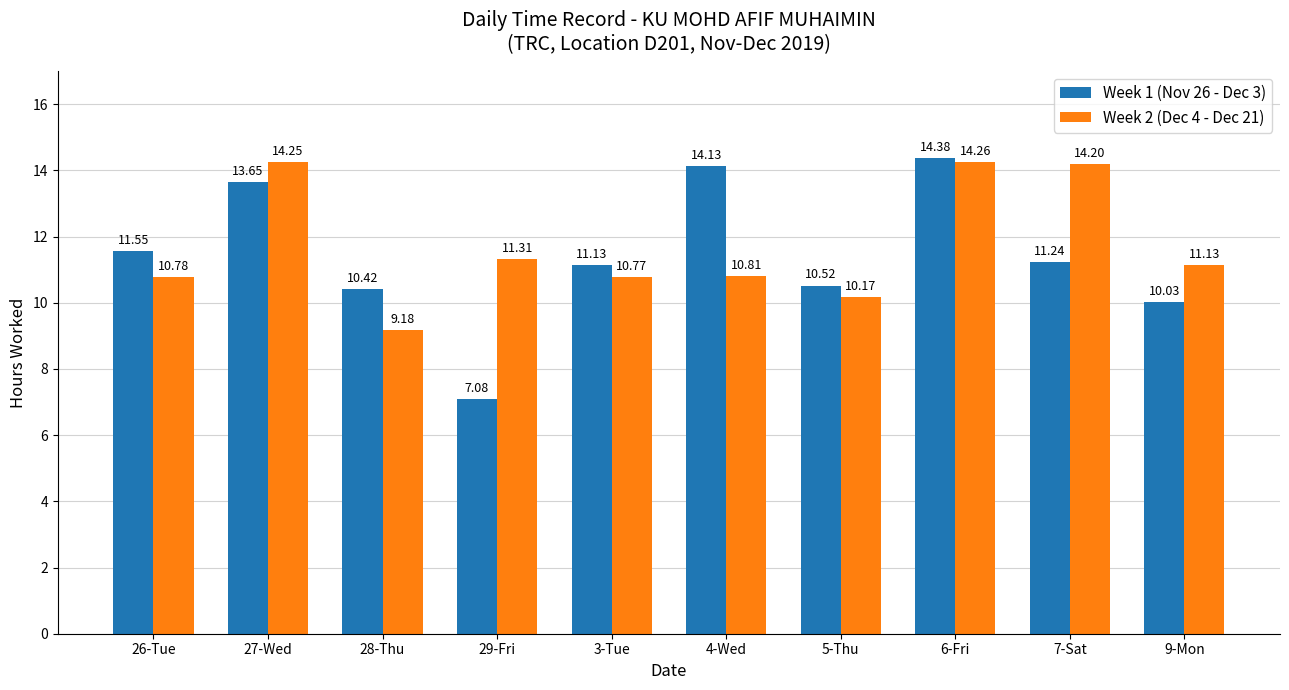

What is the difference between the second highest and second lowest values in the Week 2 (Dec 4 - Dec 21) series?

4.1